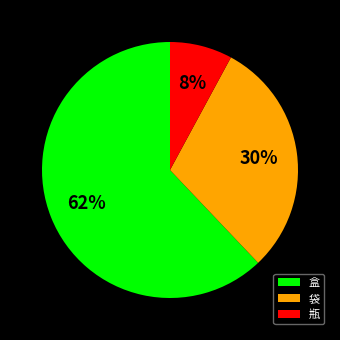

Do 瓶 and 袋 together represent more than half of the pie?

No